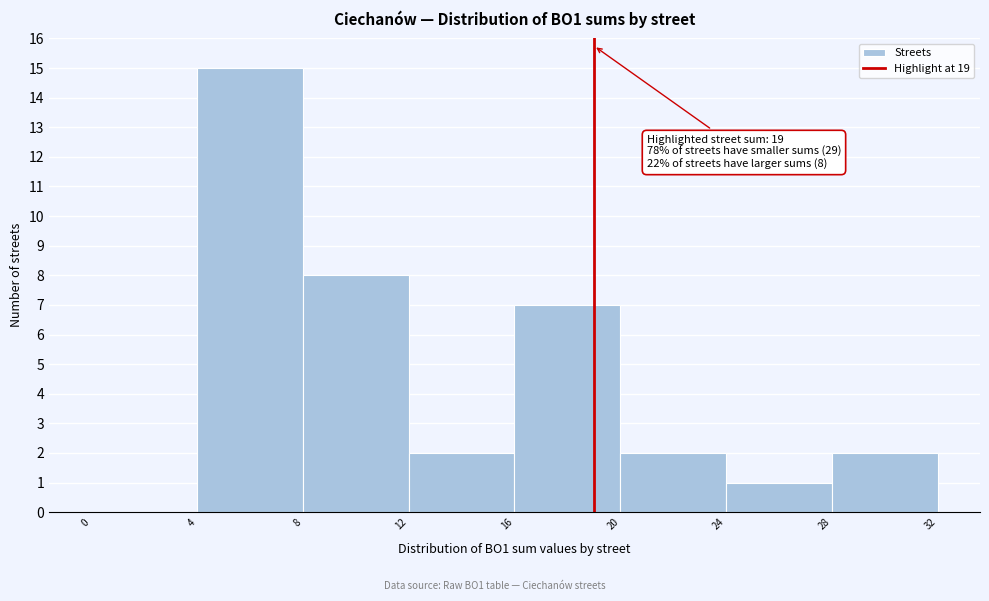

Over which range of the x-axis is the bar tallest?

4 to 8